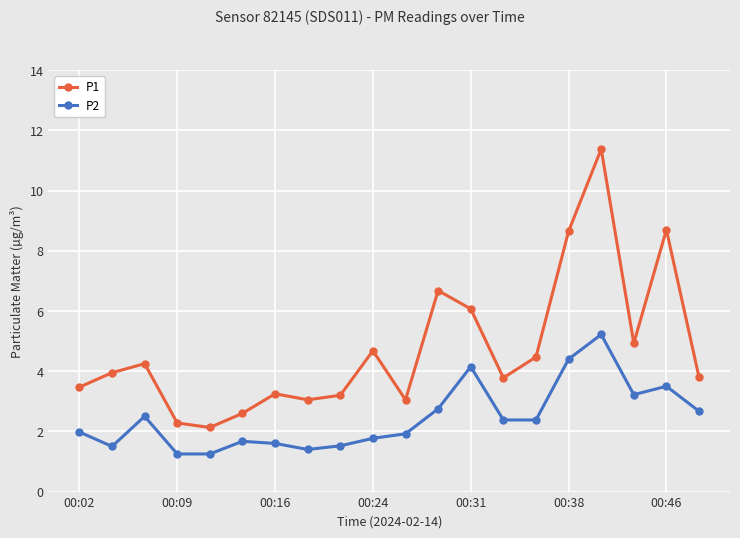

Rank the series by their average value, from highest to lowest.

P1, P2